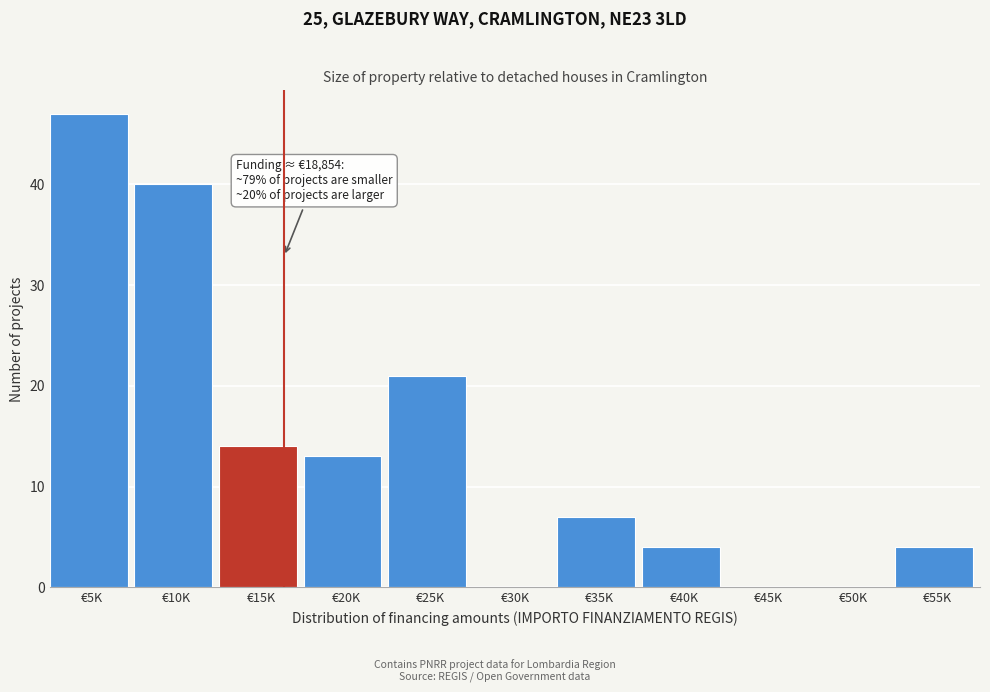

Reading right to left, what are all the values shown in this chart?

€55K=4	€50K=0	€45K=0	€40K=4	€35K=7	€30K=0	€25K=21	€20K=13	€15K=14	€10K=40	€5K=47